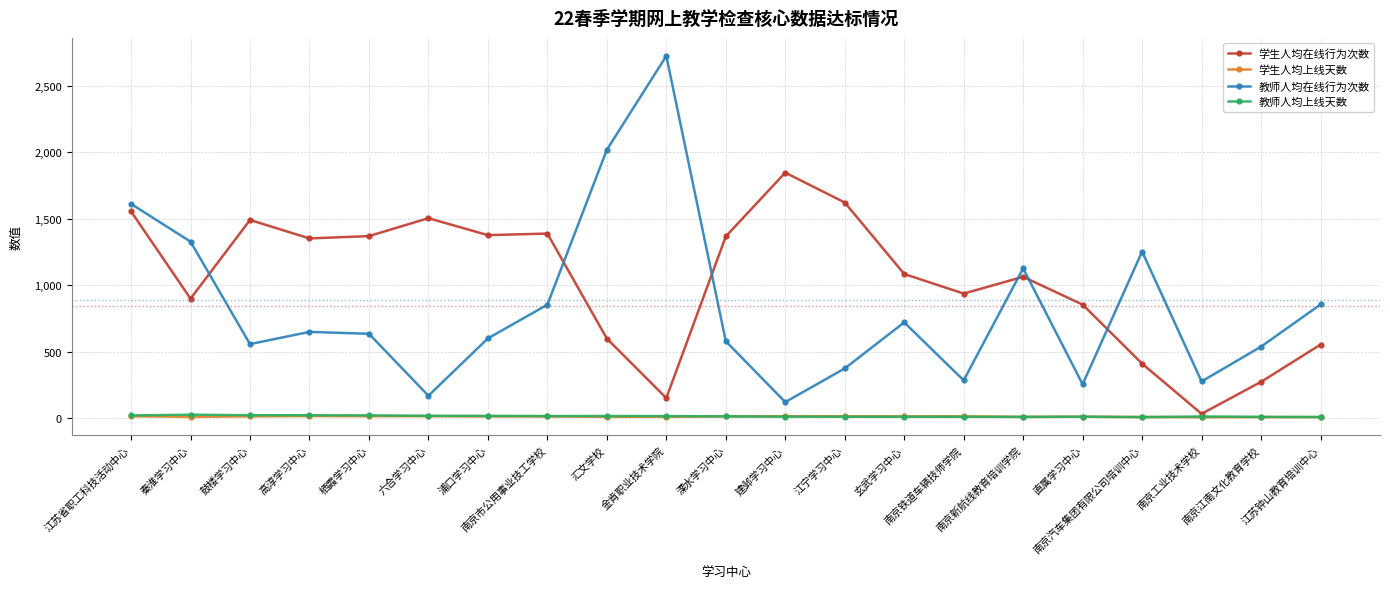

Does the chart have visible grid lines?

Yes